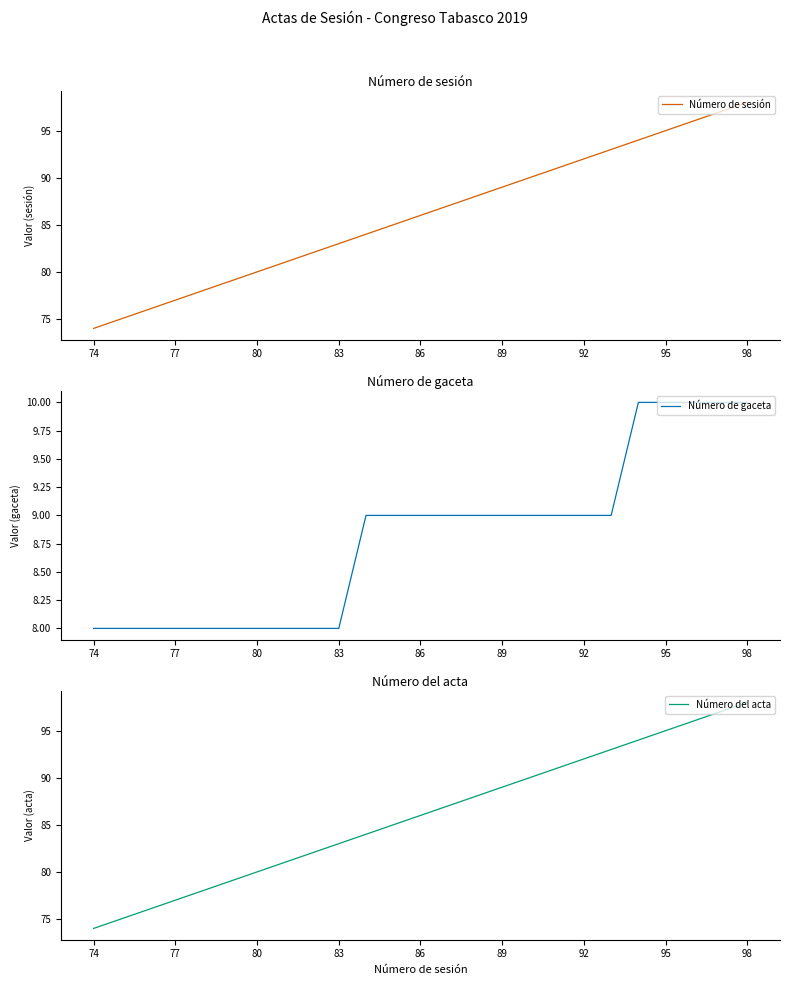

What is the minimum value for Número de gaceta?

8